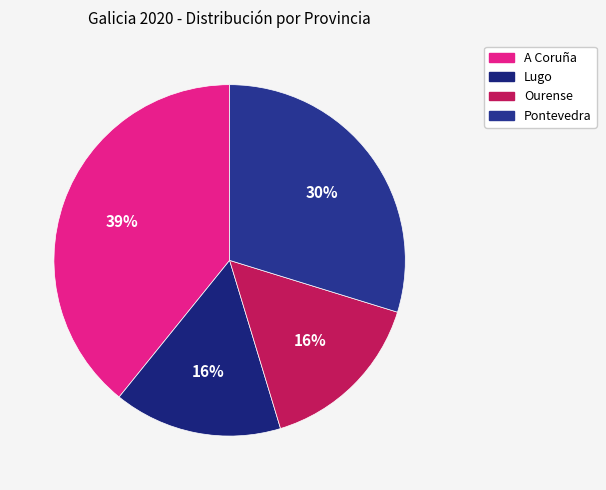

Rank the categories by value from highest to lowest.

A Coruña, Pontevedra, Ourense, Lugo